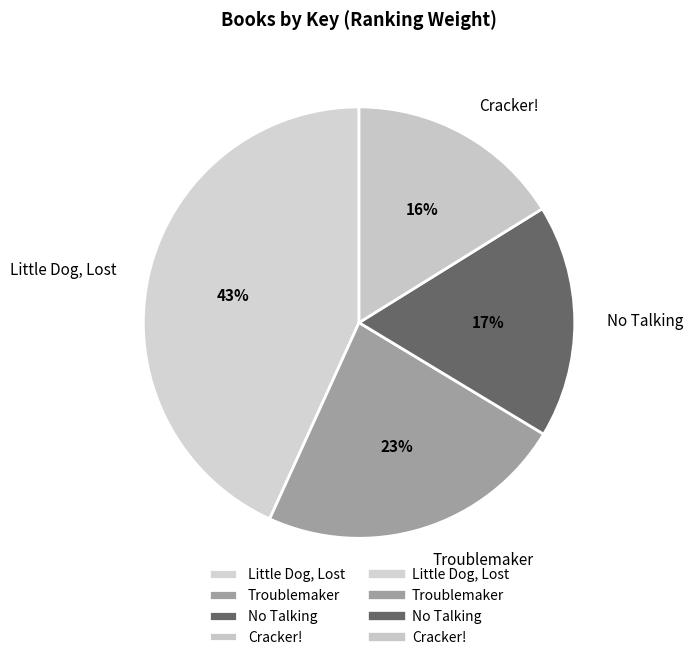

Combined, do Little Dog, Lost and Cracker! account for over 50%?

Yes